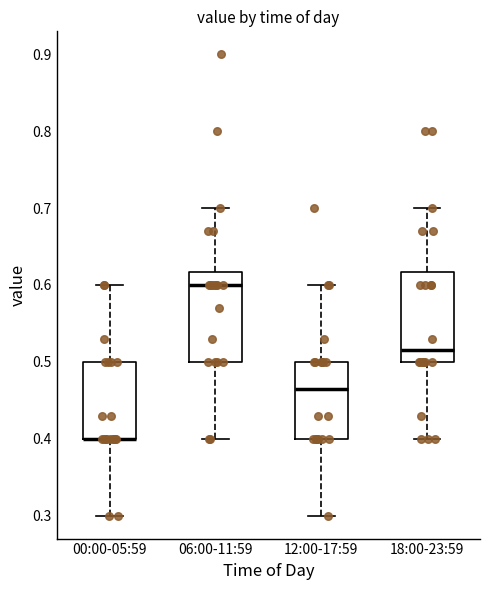

Reading left to right, read every box against the y-axis: the position of its median line, the range the box covers, and the ends of its whiskers. The values are not printed on the chart, so give them approximately, as read against the axis.

00:00-05:59: median 0.40 (drawn on the box's lower edge), box 0.40 to 0.50, whiskers 0.30 to 0.60
06:00-11:59: median 0.60, box 0.50 to 0.62, whiskers 0.40 to 0.70
12:00-17:59: median 0.47, box 0.40 to 0.50, whiskers 0.30 to 0.60
18:00-23:59: median 0.52, box 0.50 to 0.62, whiskers 0.40 to 0.70